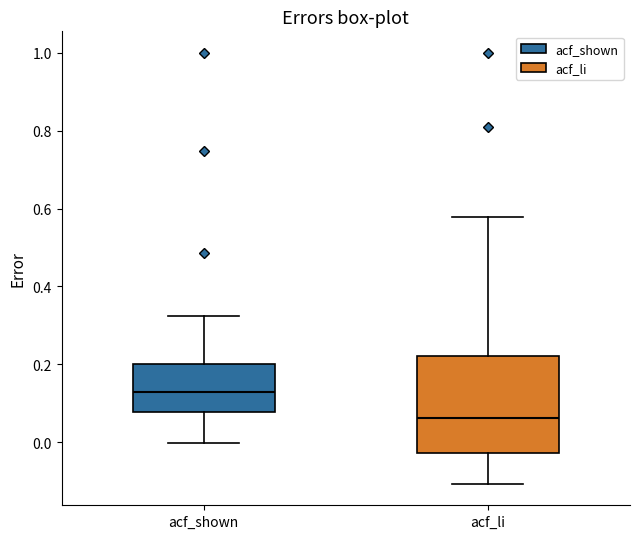

Reading left to right, transcribe this box plot: for each box, give where its median line is, the range the box spans, and where its two whiskers end, as read against the y-axis. The values are not printed on the chart, so give them approximately, as read against the axis.

acf_shown: median 0.12, box 0.08 to 0.20, whiskers 0.00 to 0.32
acf_li: median 0.06, box -0.02 to 0.22, whiskers -0.10 to 0.58